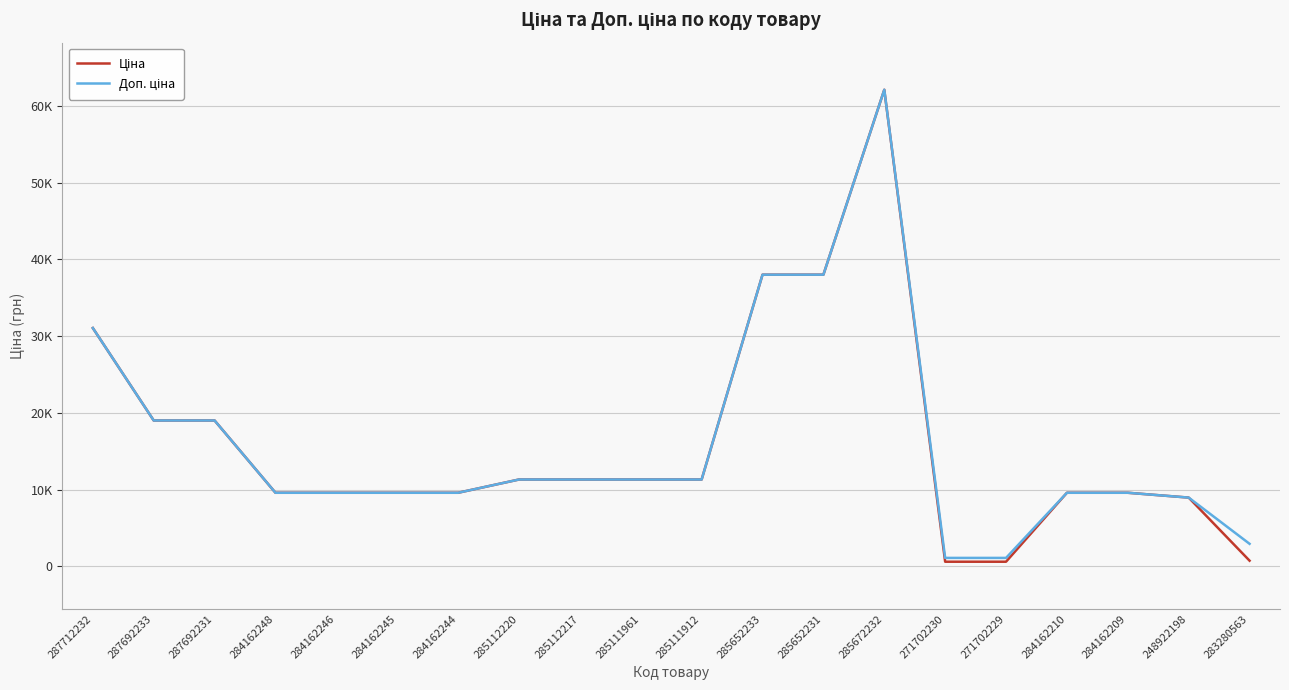

Does the chart display data point markers on the line(s)?

No